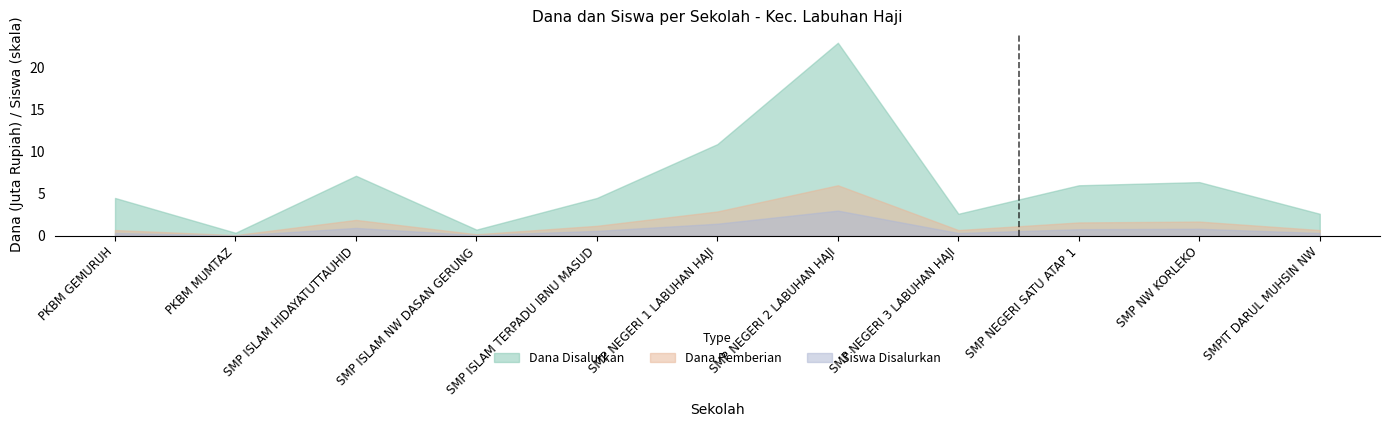

The Siswa Disalurkan series shows 0.5 at SMP NEGERI 3 LABUHAN HAJI. True or false?

False